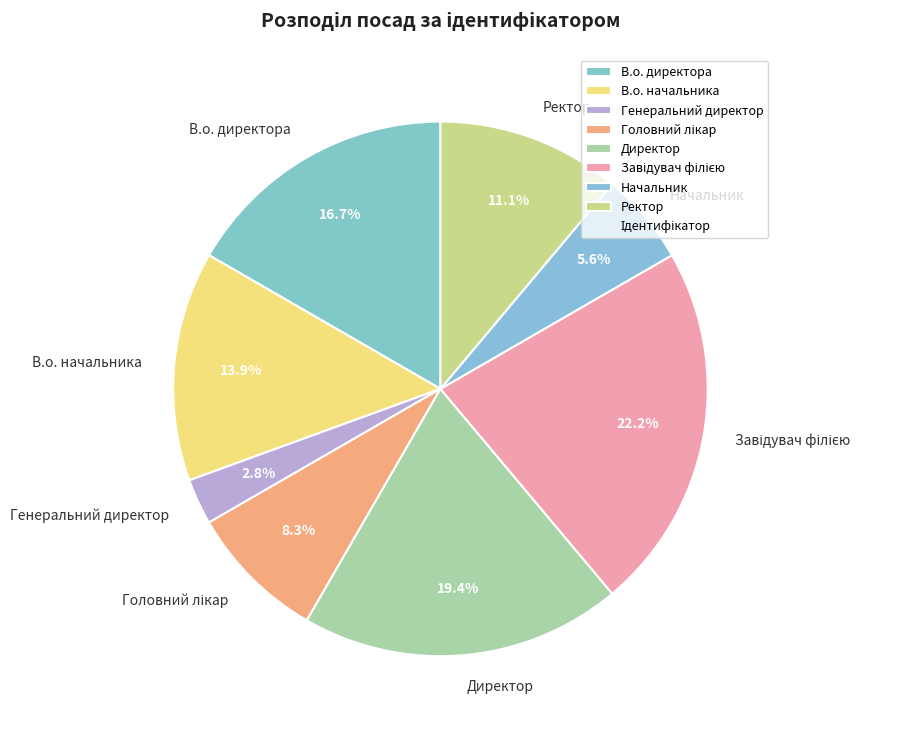

Count the number of slices in the pie.

8